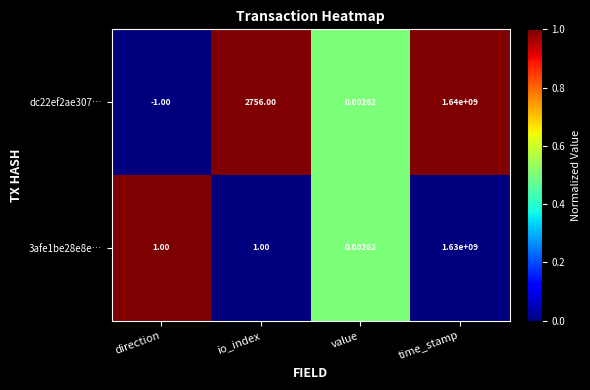

Which series has the largest total across all categories?

dc22ef2ae307…